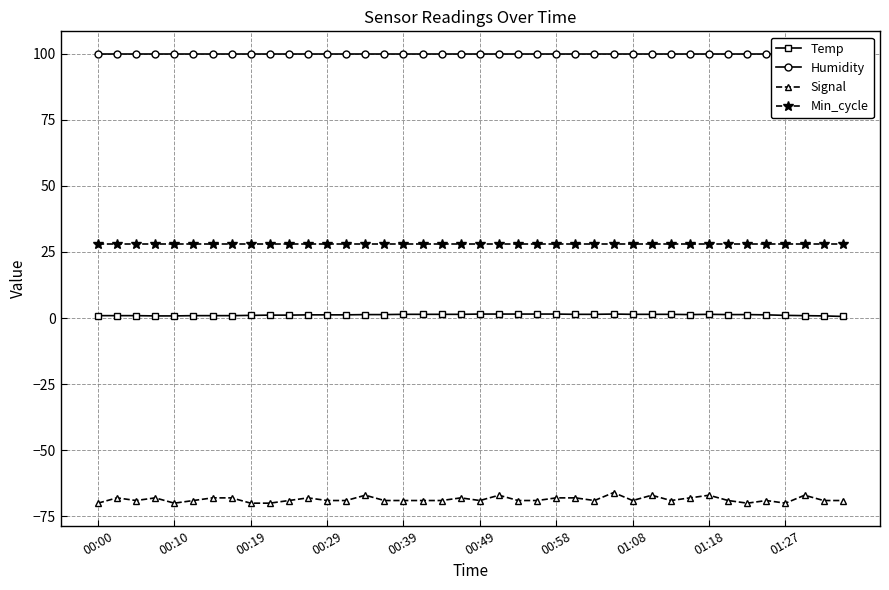

True or false: Humidity has a value of 134.1 at 30.

False